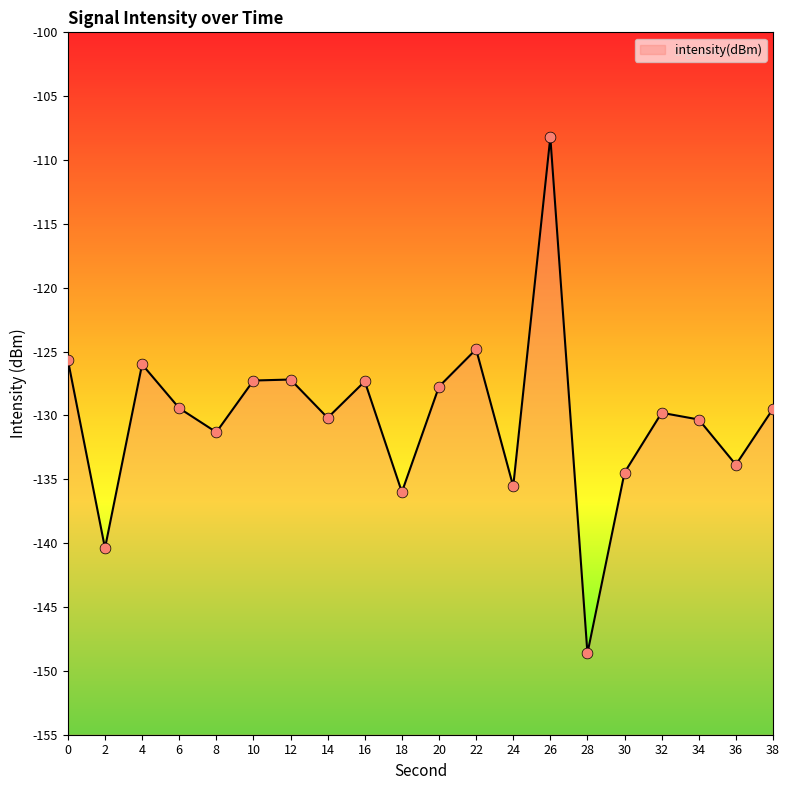

What is the change in value from 14 to 34?

-0.1